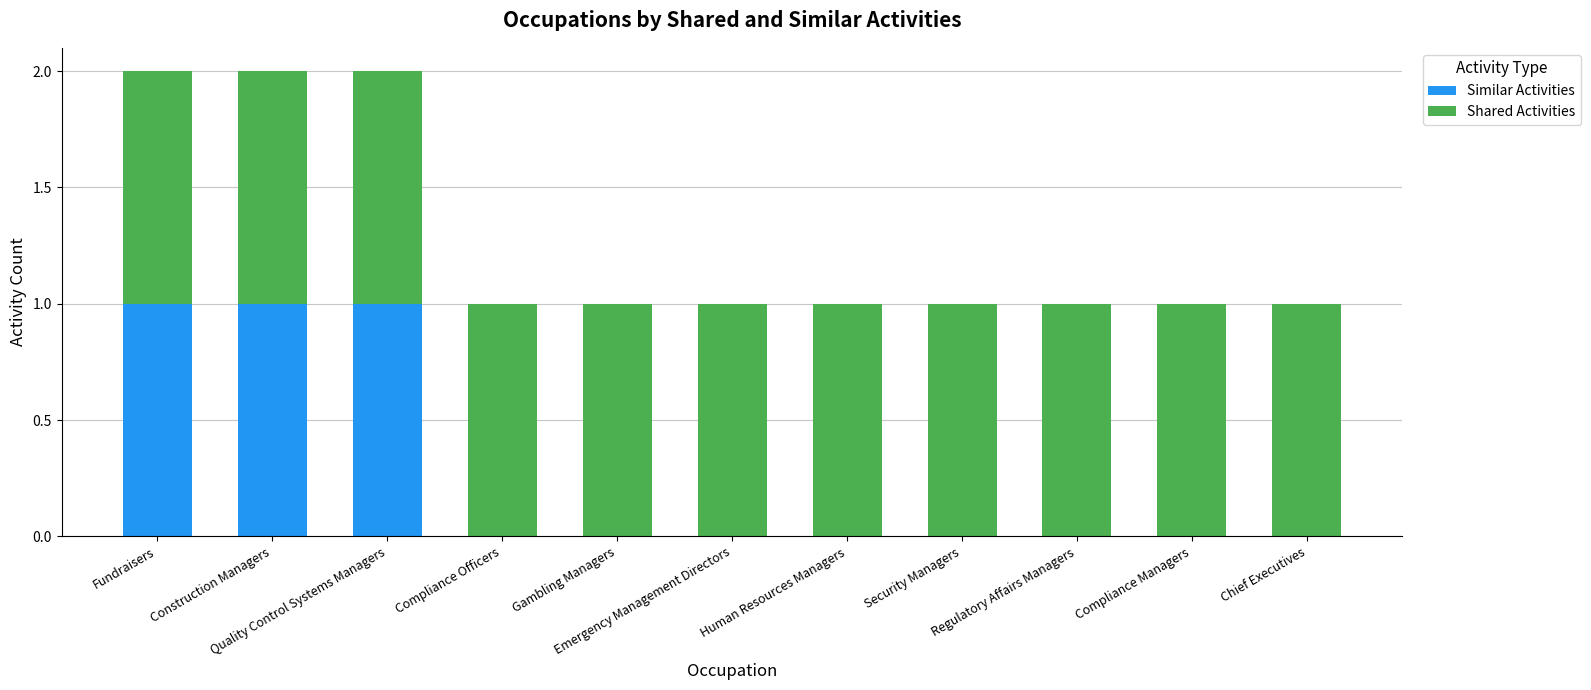

The value of Similar Activities at Regulatory Affairs Managers is -1. True or false?

False